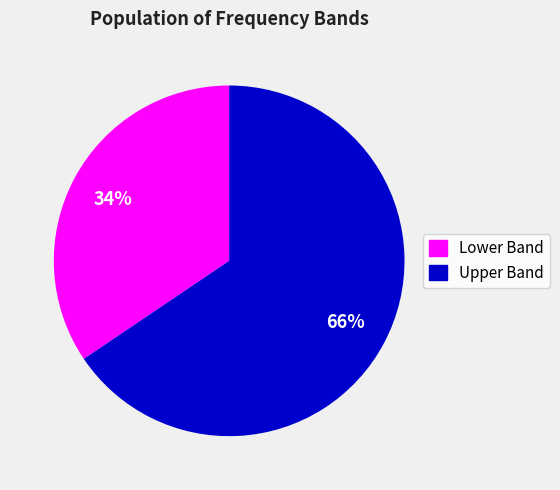

Is there a majority slice in this chart?

Yes